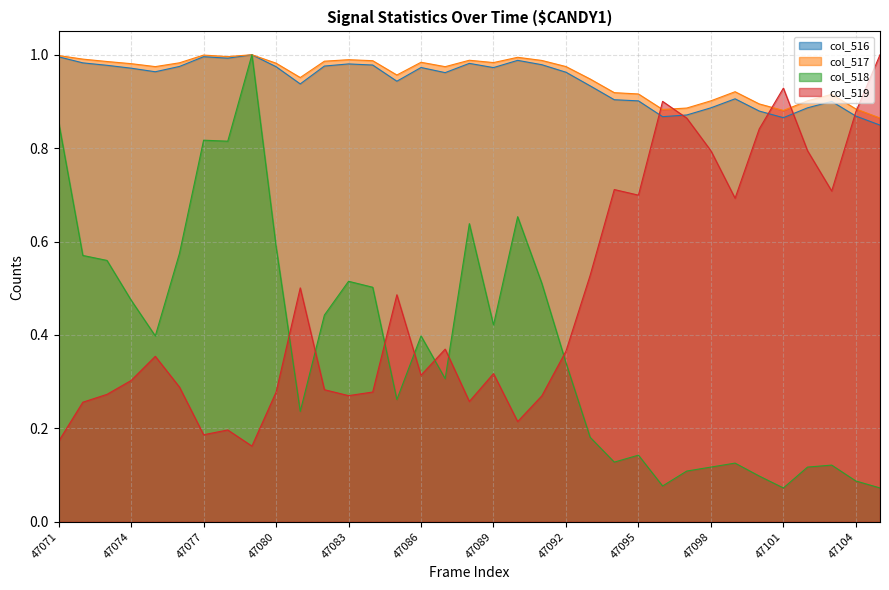

What is the total value across all series at 47071?

3.0